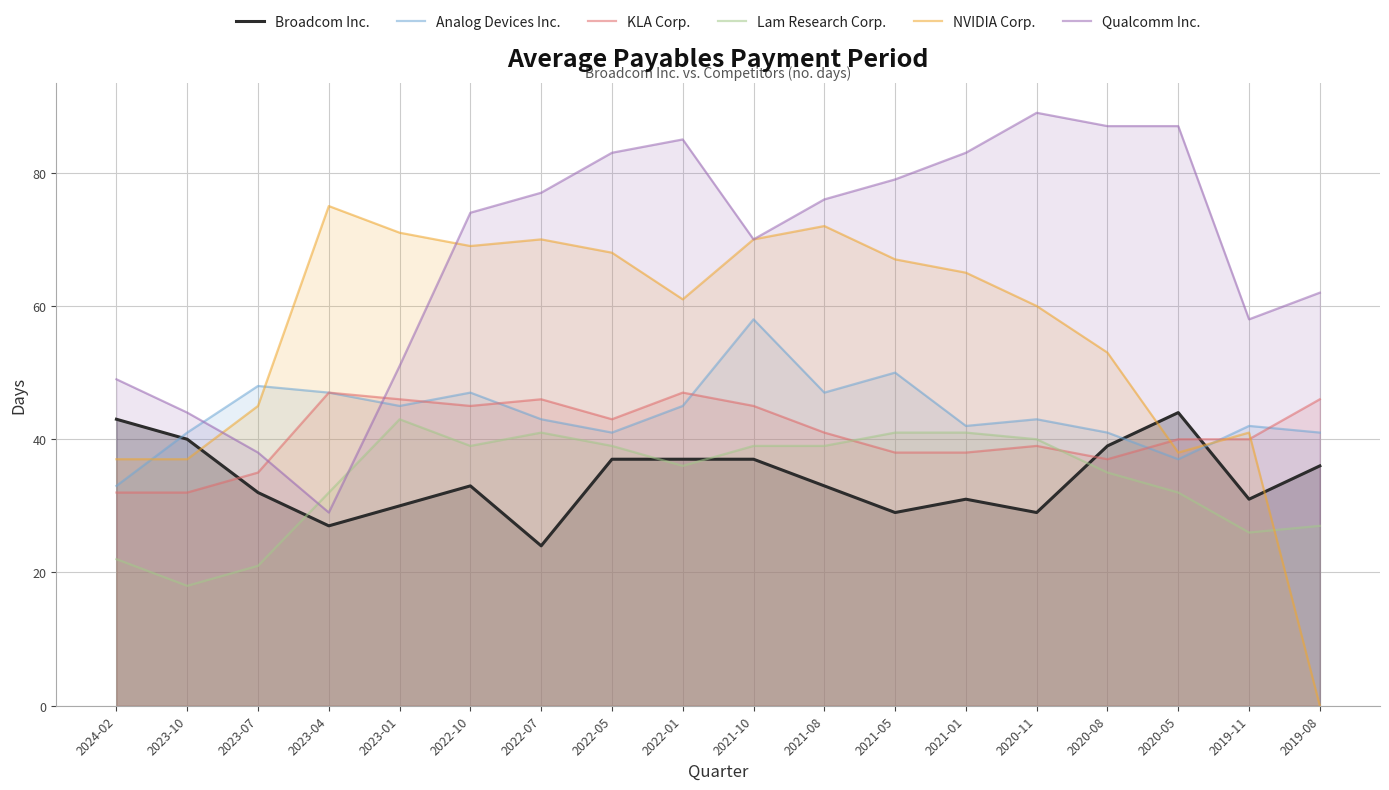

How many data points in KLA Corp. are less than 41?

9